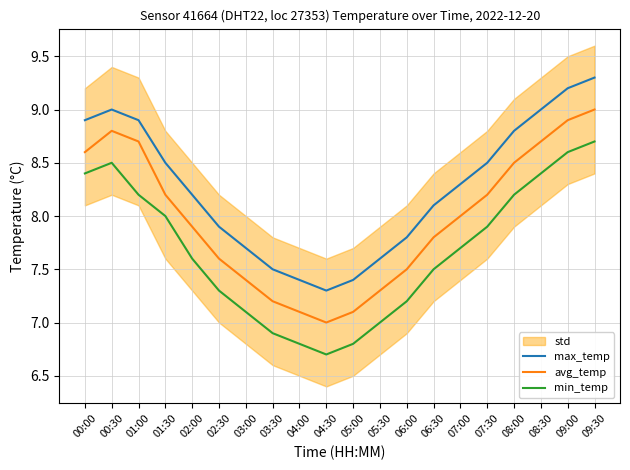

What is the difference between the maximum and minimum values in the max_temp series?

2.0